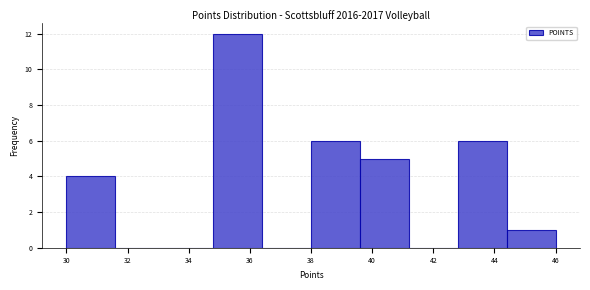

How tall is the bar that spans 30.0 to 31.6 on the x-axis? The values are not printed on the chart, so give them approximately, as read against the axis.

4